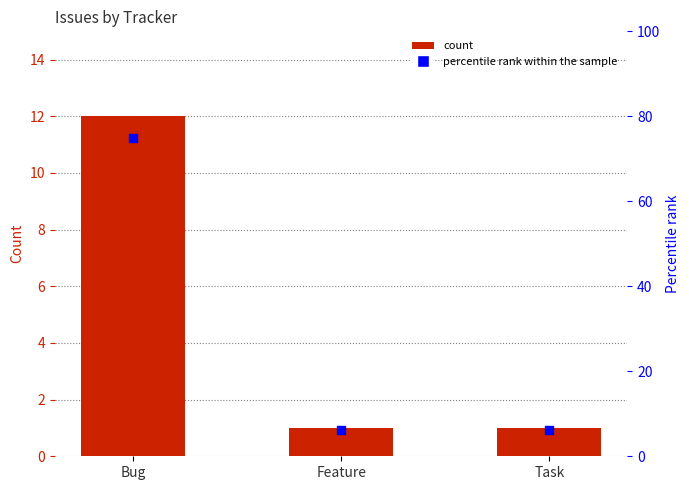

Which series has the largest total across all categories?

percentile rank within the sample